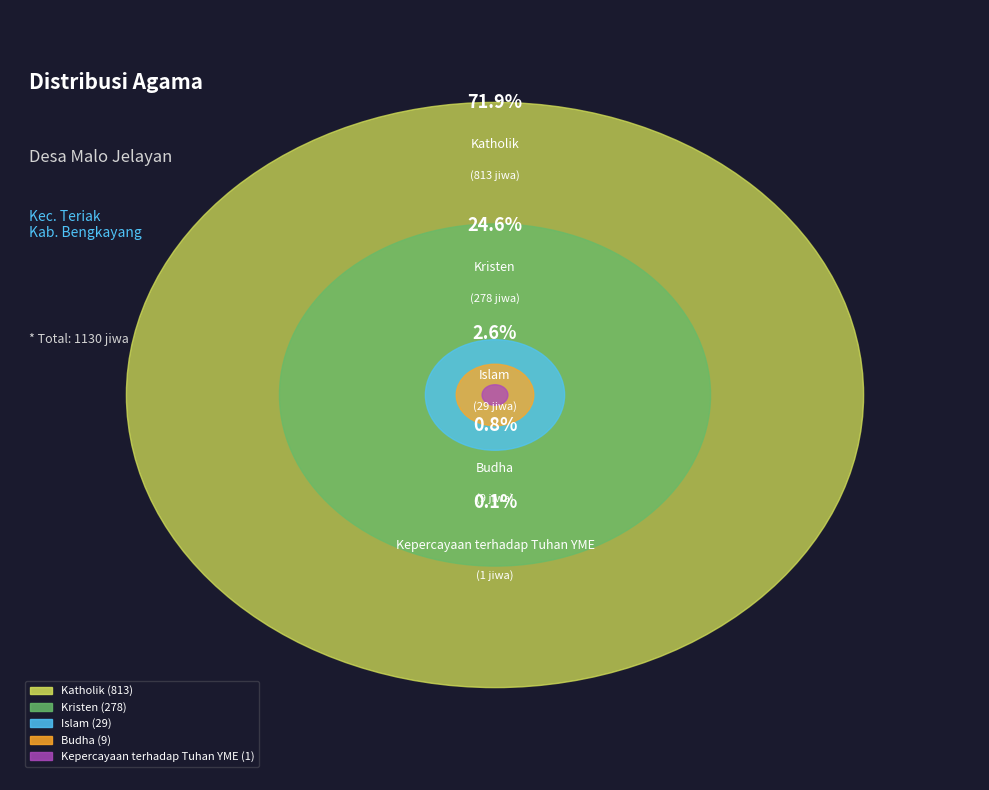

What is the change in value from Islam to Kristen?

+249